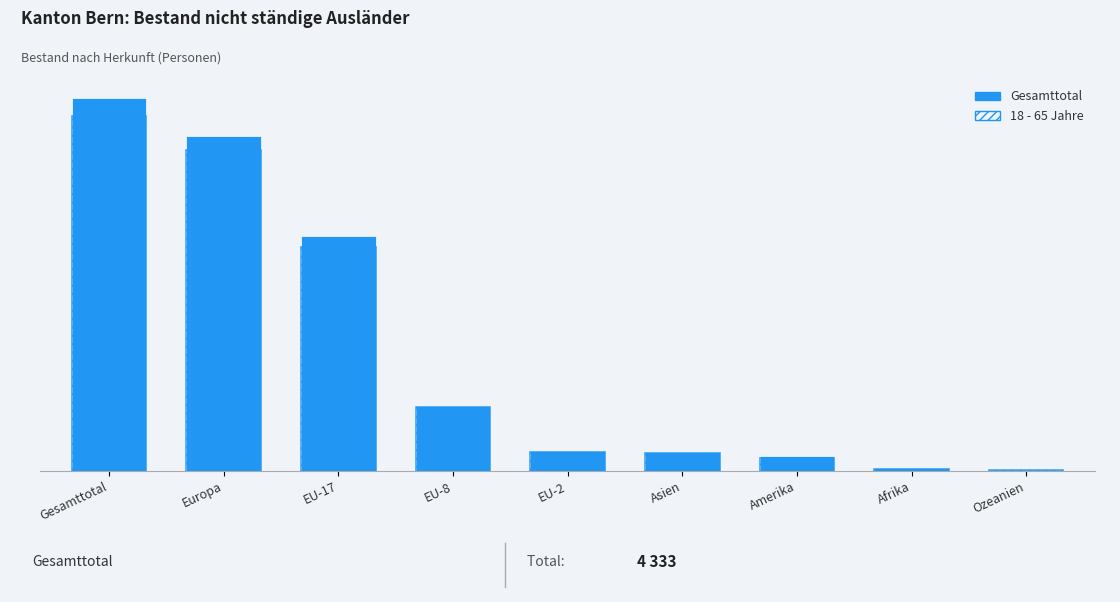

What are all the series names shown in the legend?

Gesamttotal, 18 - 65 Jahre